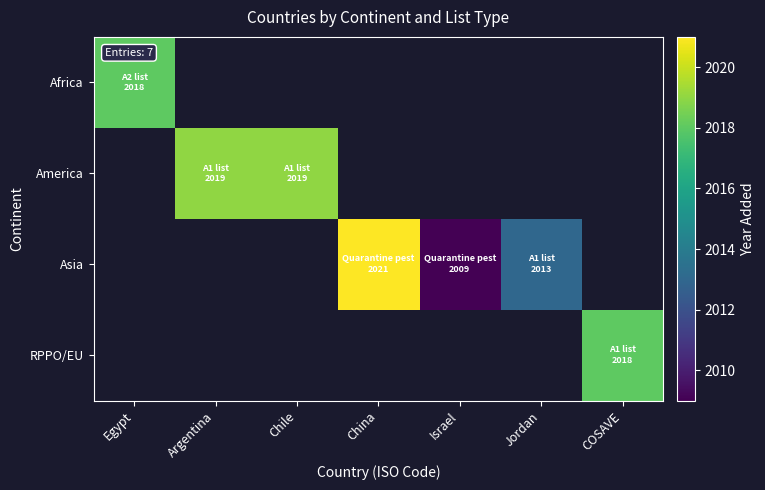

How many distinct data groups are displayed?

4